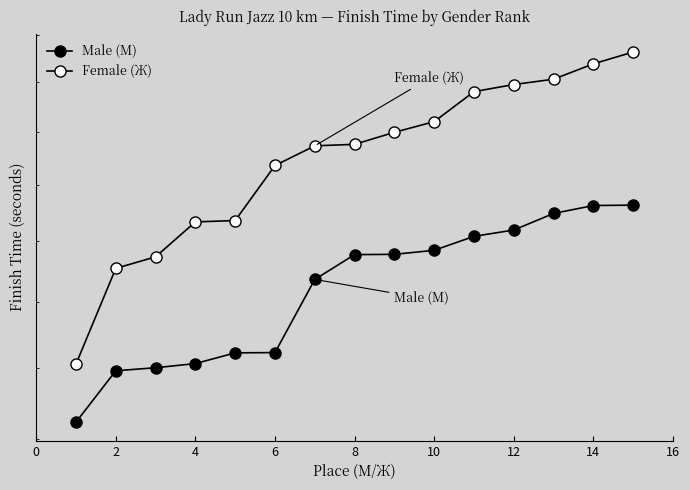

True or false: Male (М) and Female (Ж) cross at least once.

False